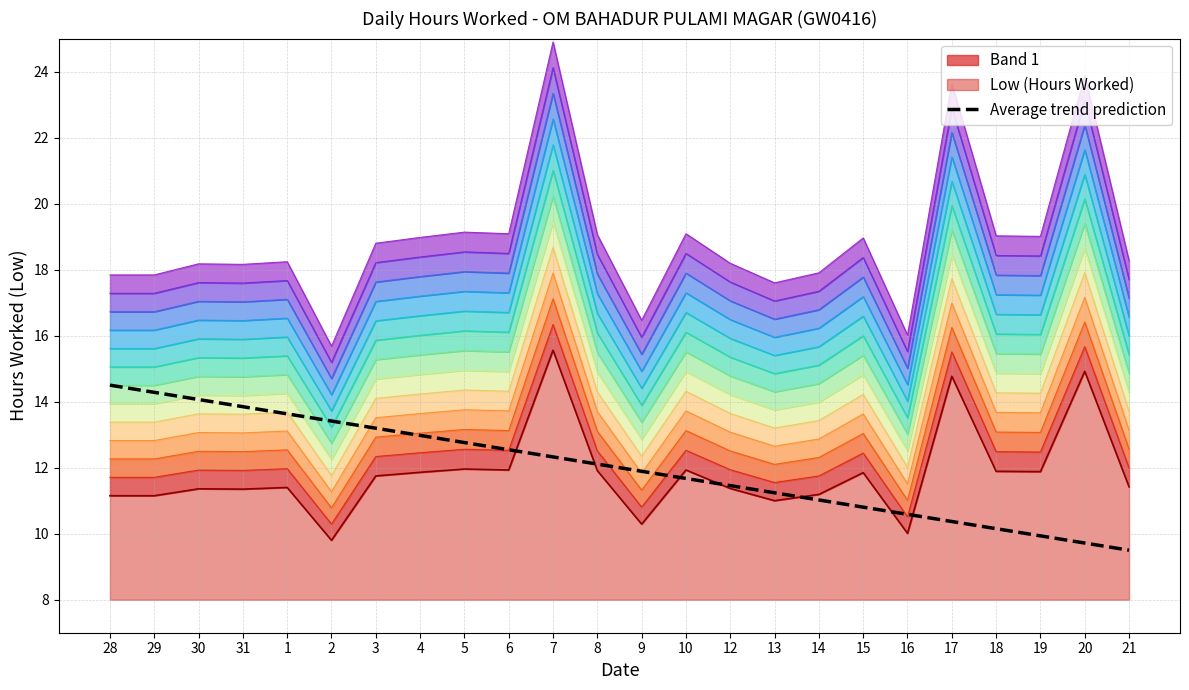

What is the difference between the maximum and minimum values?

5.0